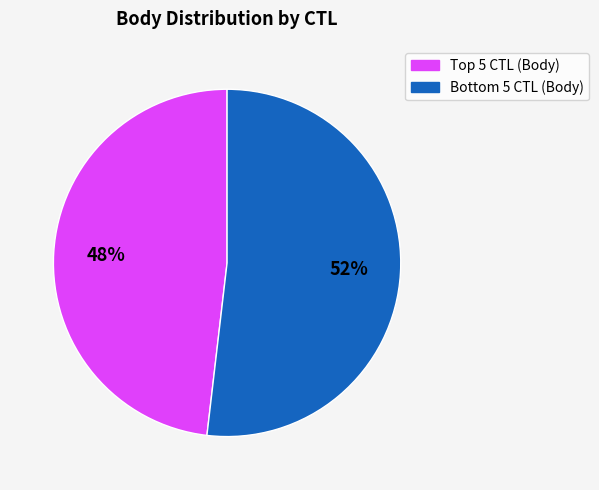

Is there a majority slice in this chart?

Yes